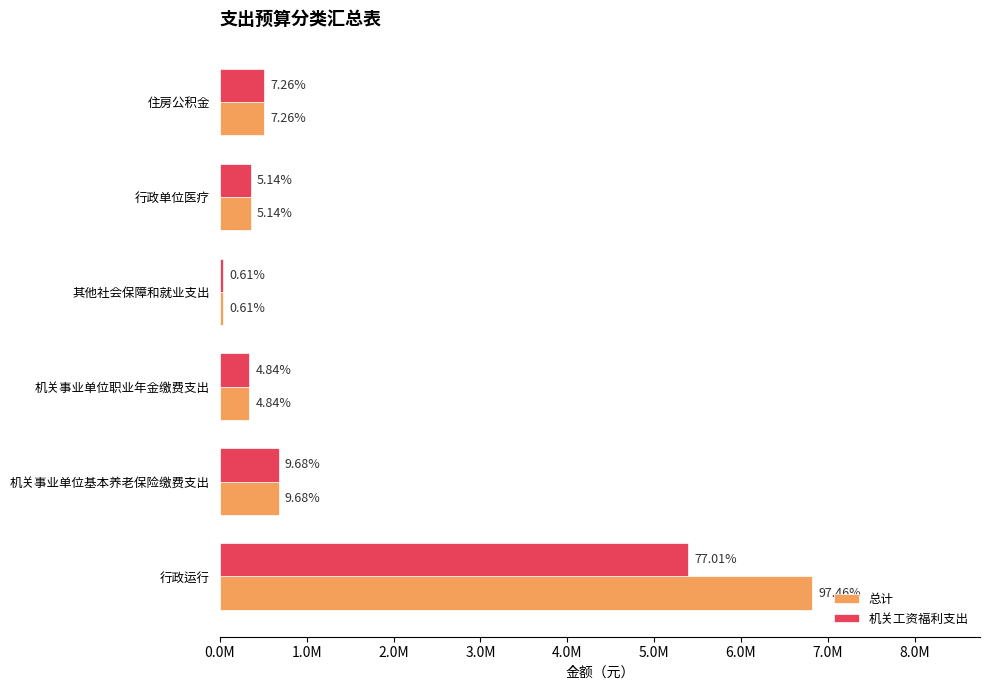

What are all the series names shown in the legend?

总计, 机关工资福利支出